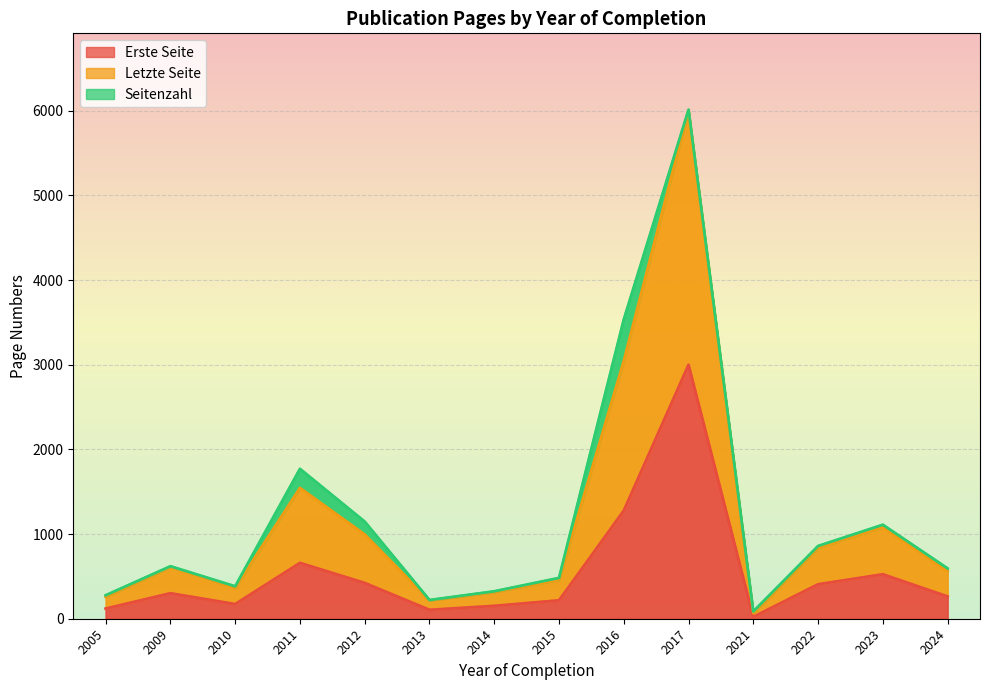

What are all the series names shown in the legend?

Erste Seite, Letzte Seite, Seitenzahl